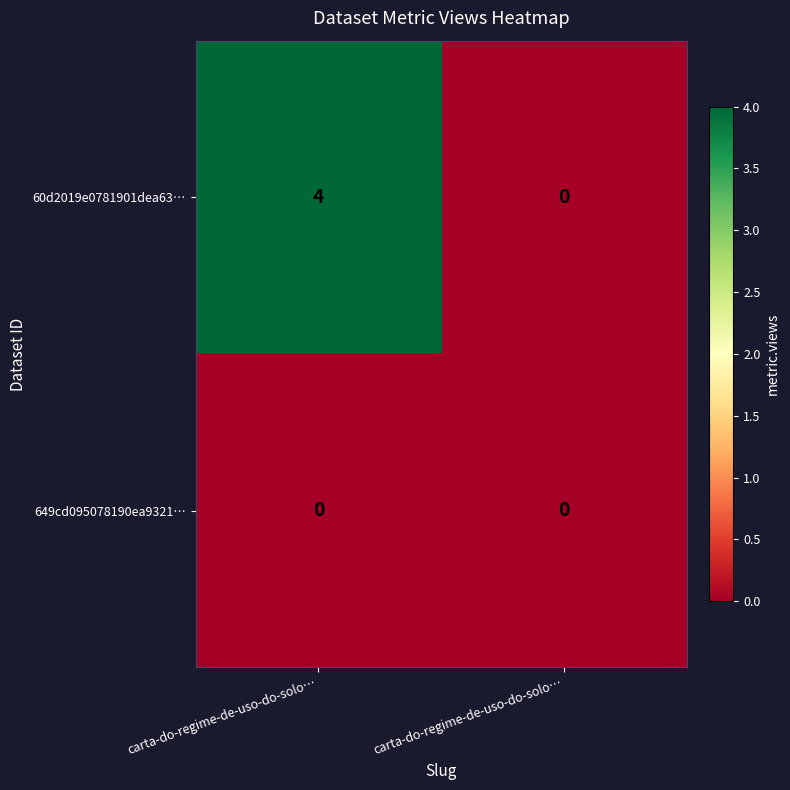

Count the number of data series in this chart.

2